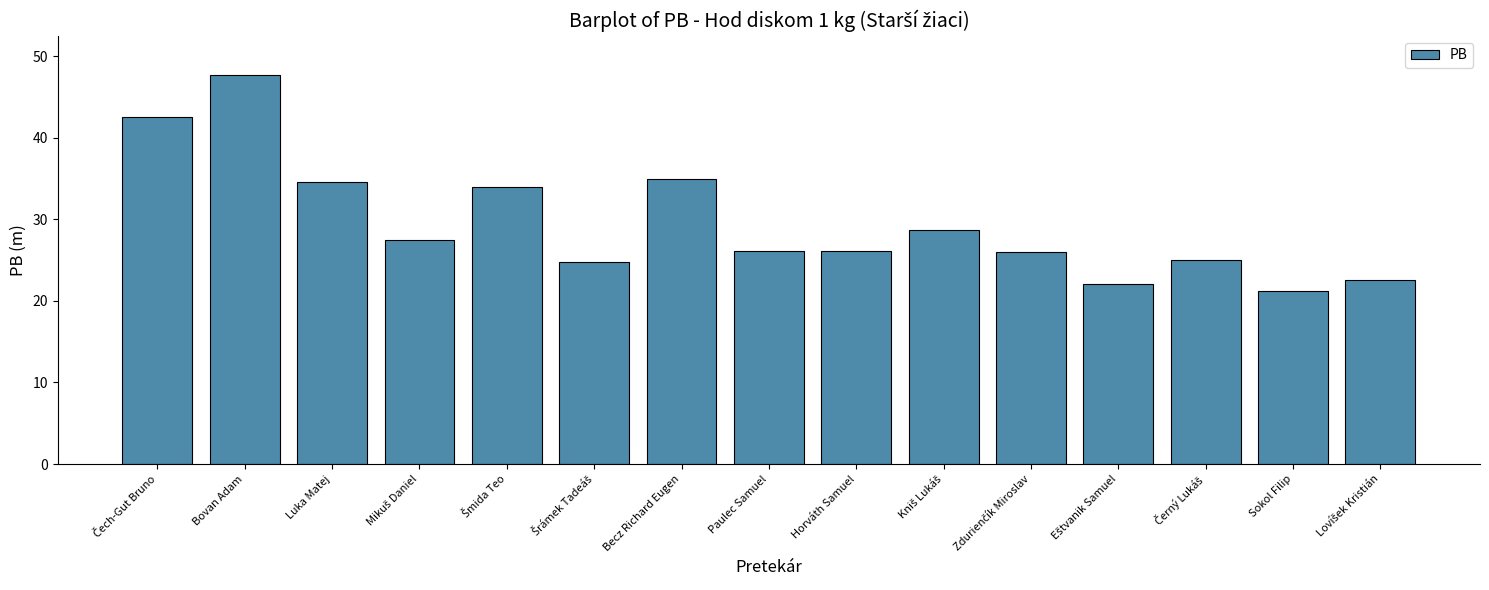

What is the difference between the second highest and minimum values?

21.3